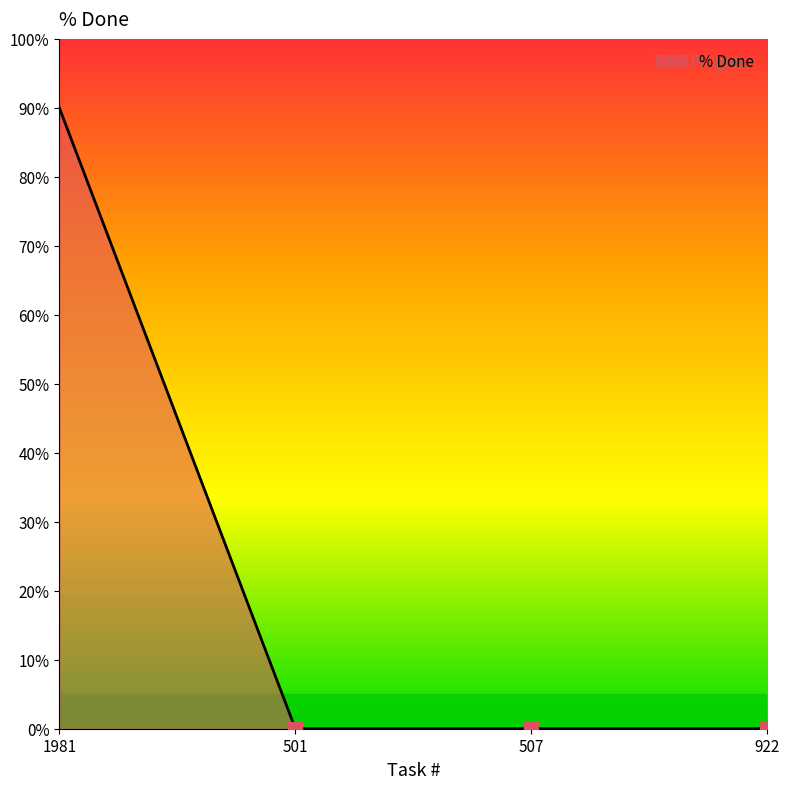

What is the sum of all values?

90